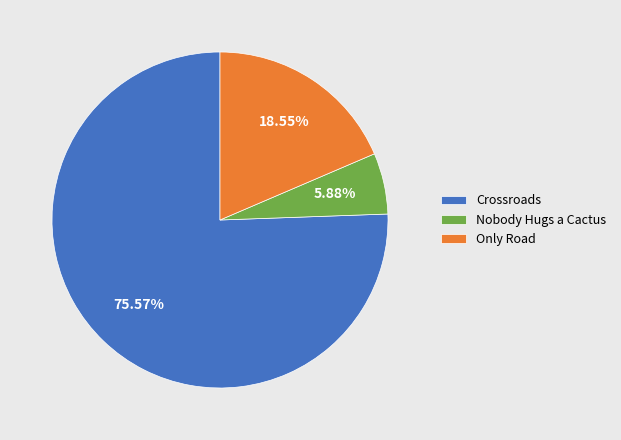

Does any single category account for the majority?

Yes